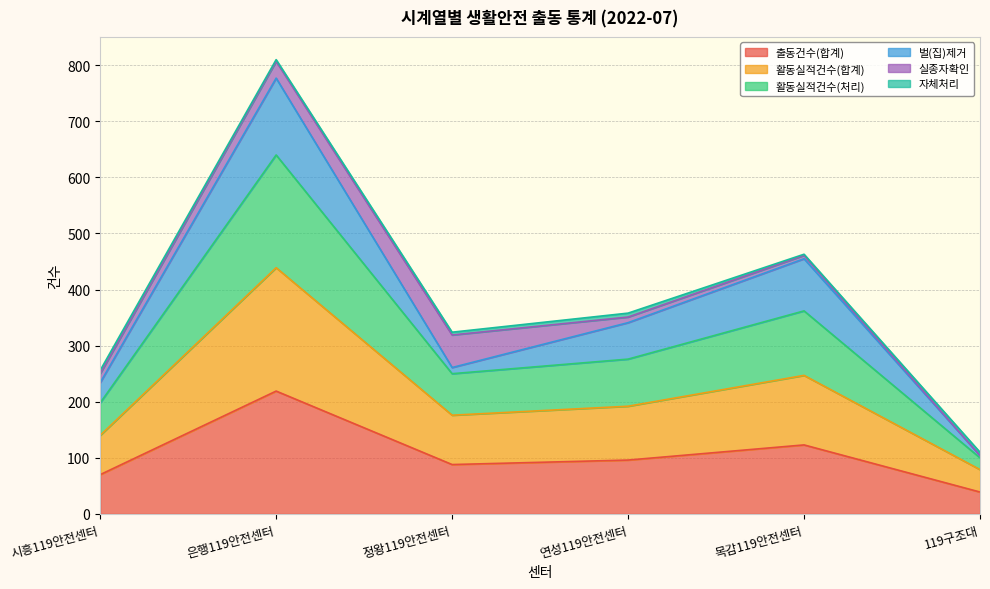

Does the chart have visible grid lines?

Yes